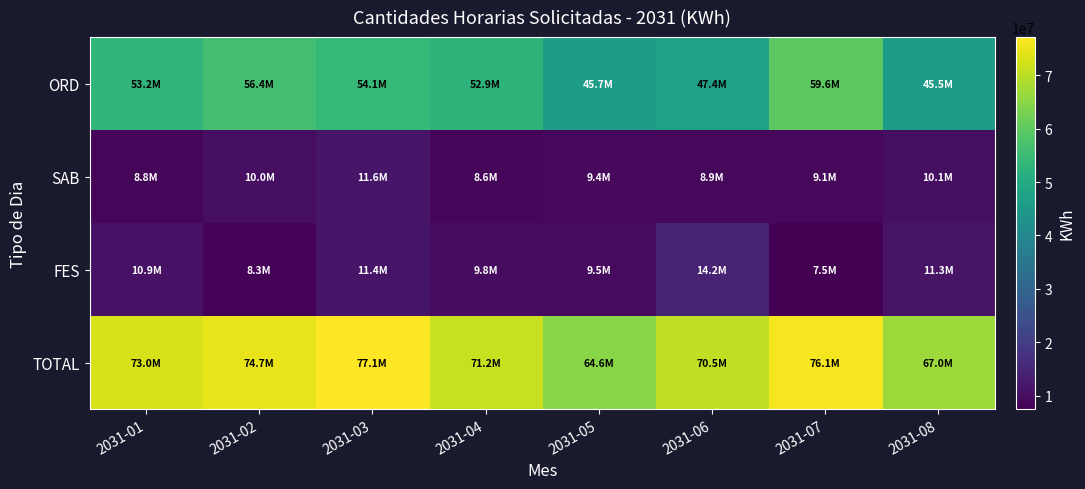

Which series has the largest range (max minus min)?

ORD